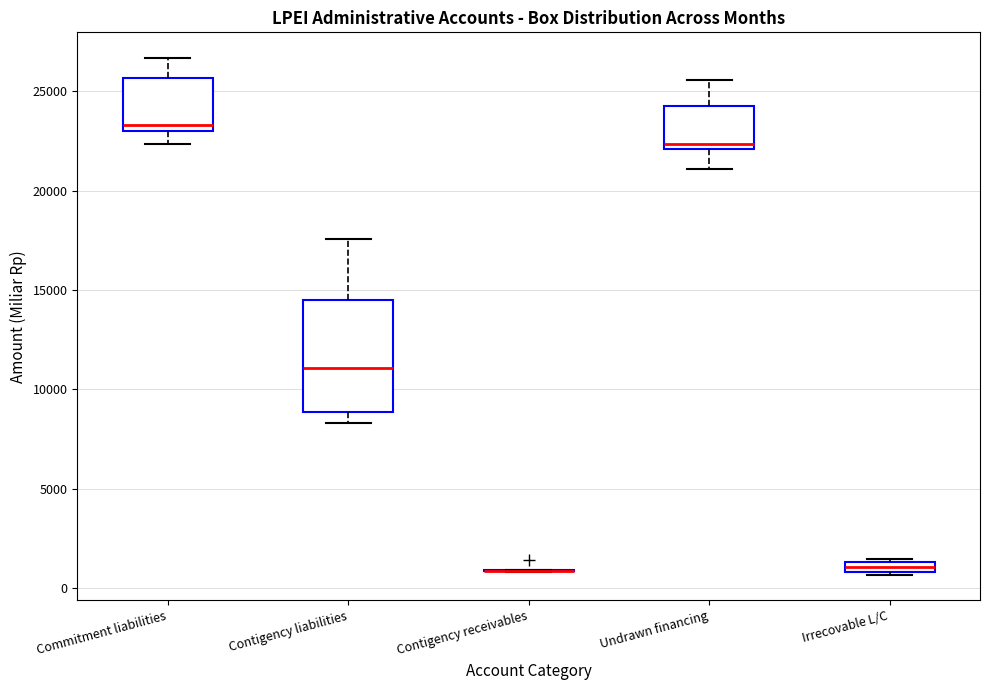

Which box is the tallest, from its lower edge to its upper edge?

Contigency liabilities